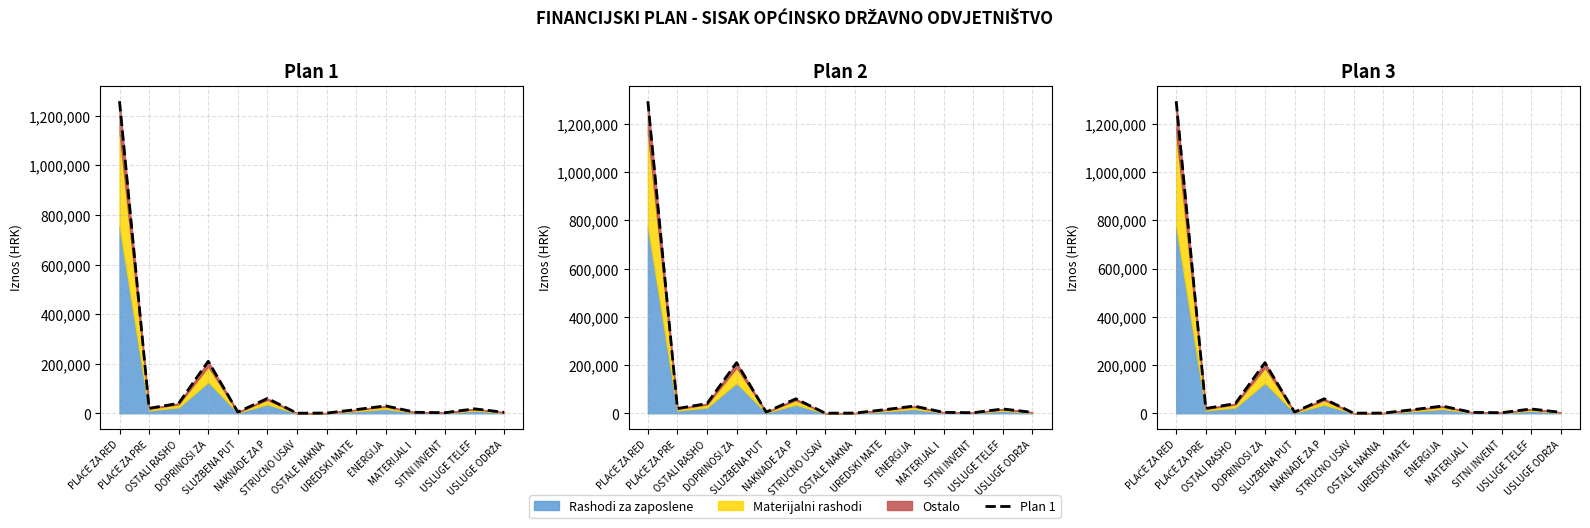

Which label corresponds to the largest value in the chart?

PLAĆE ZA RED